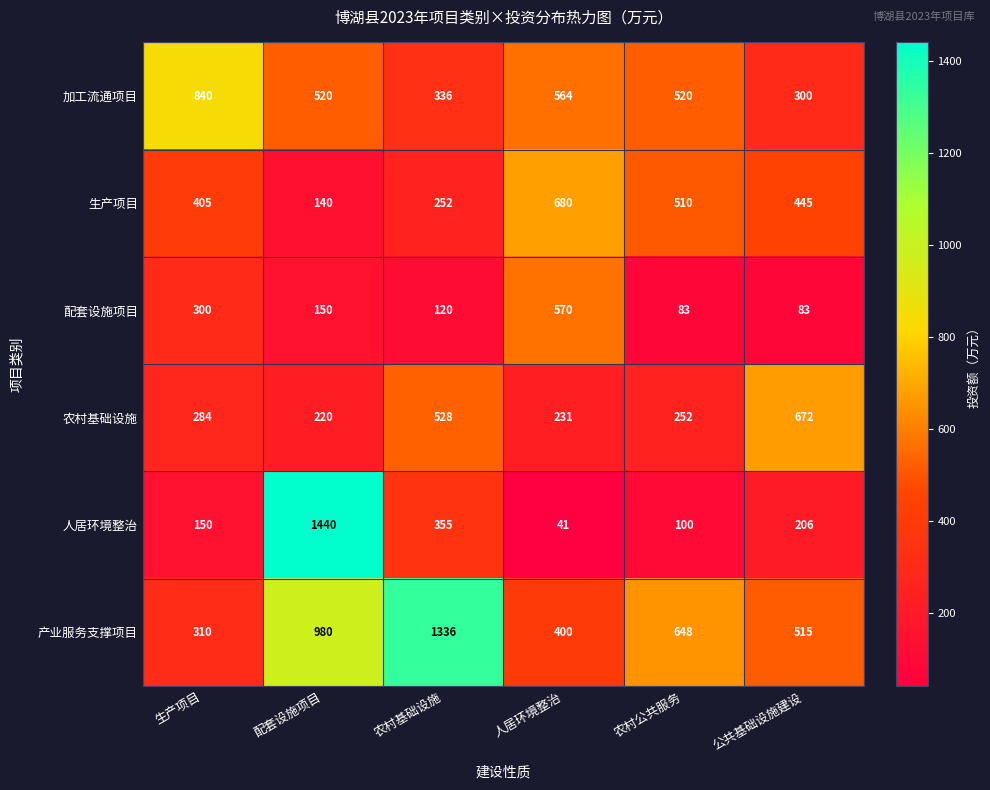

At how many categories does at least one series exceed 619?

6